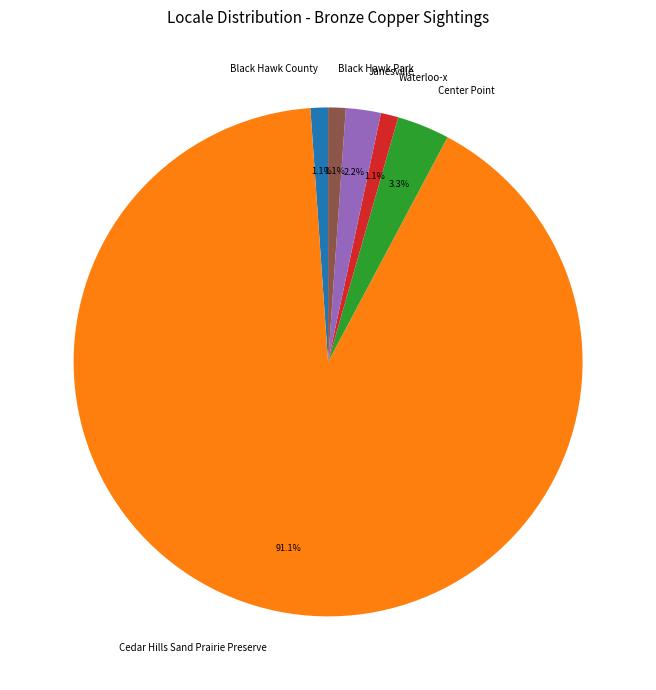

Is it true that Waterloo-x is 11% of the pie?

False